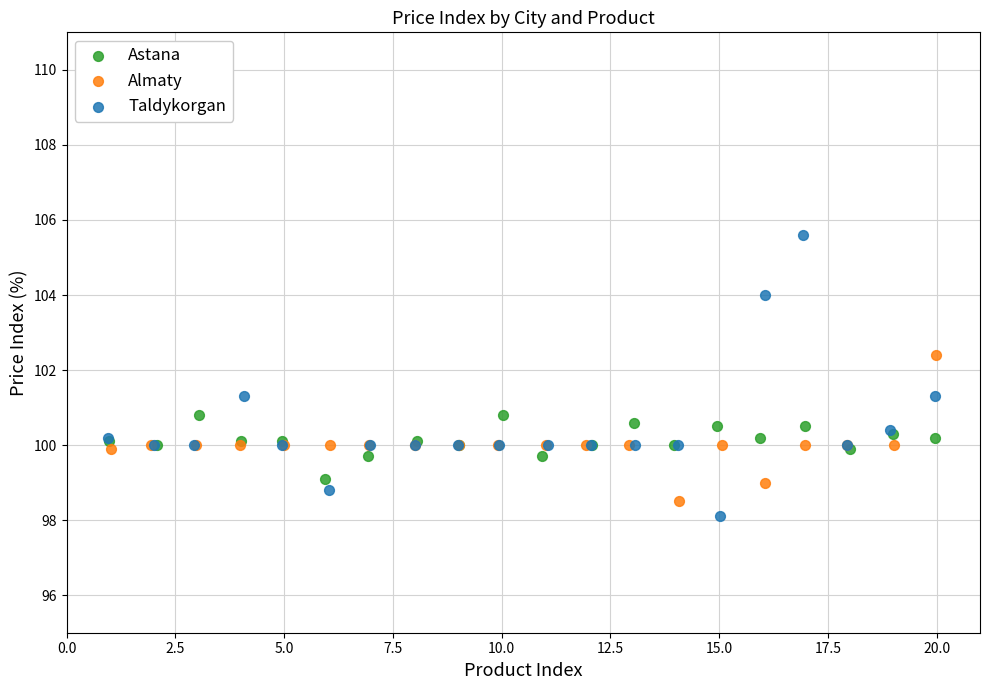

Which series contains the highest Y value?

Taldykorgan